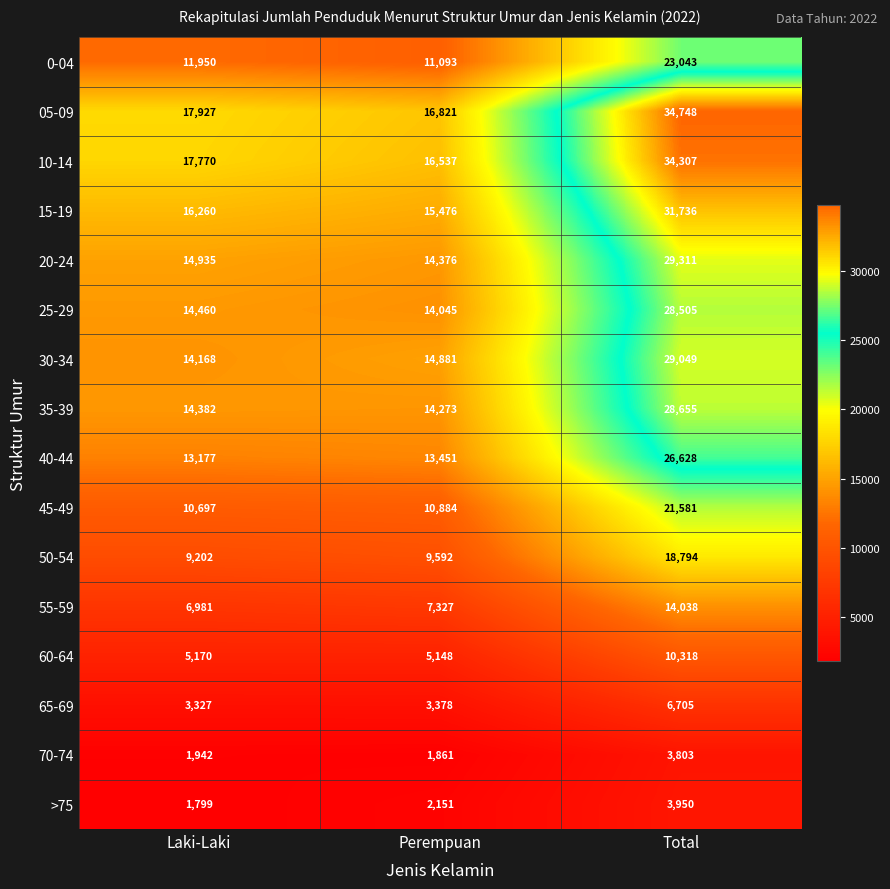

At which category does the chart reach its peak across all series?

Total